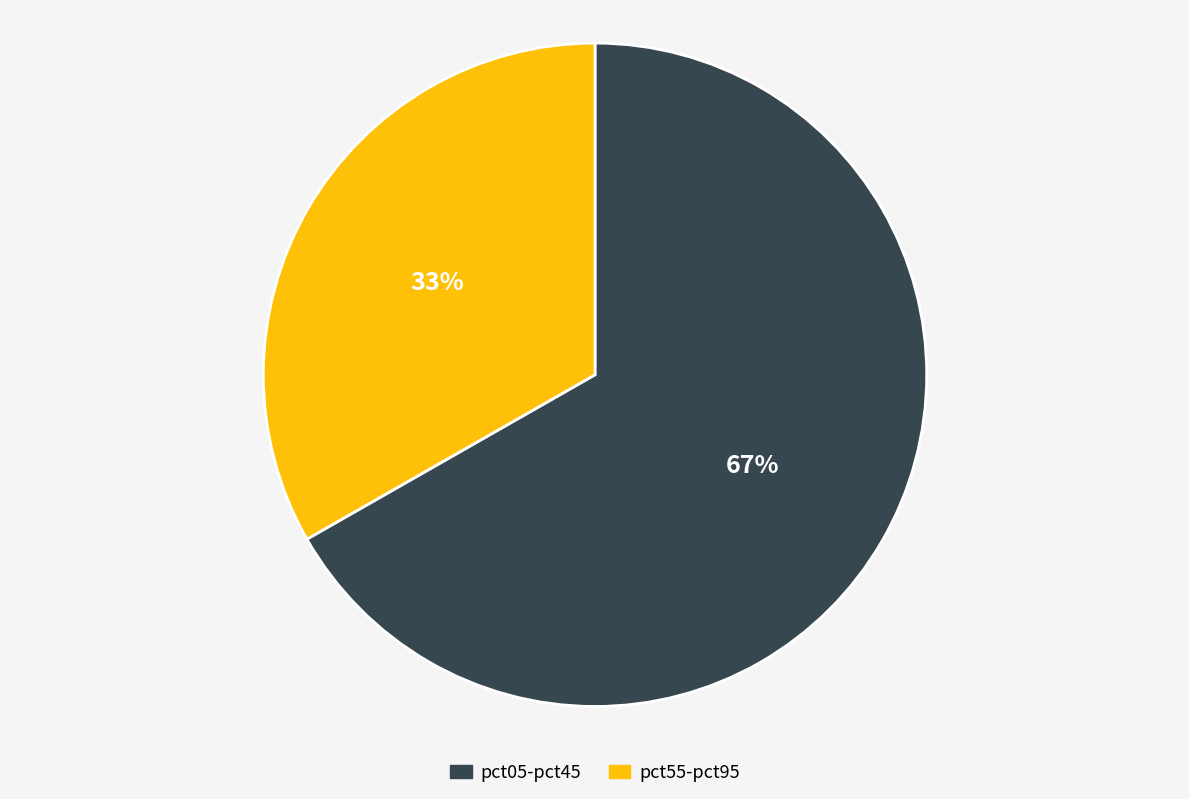

To the nearest percent, what percentage of the pie is pct55-pct95?

33%